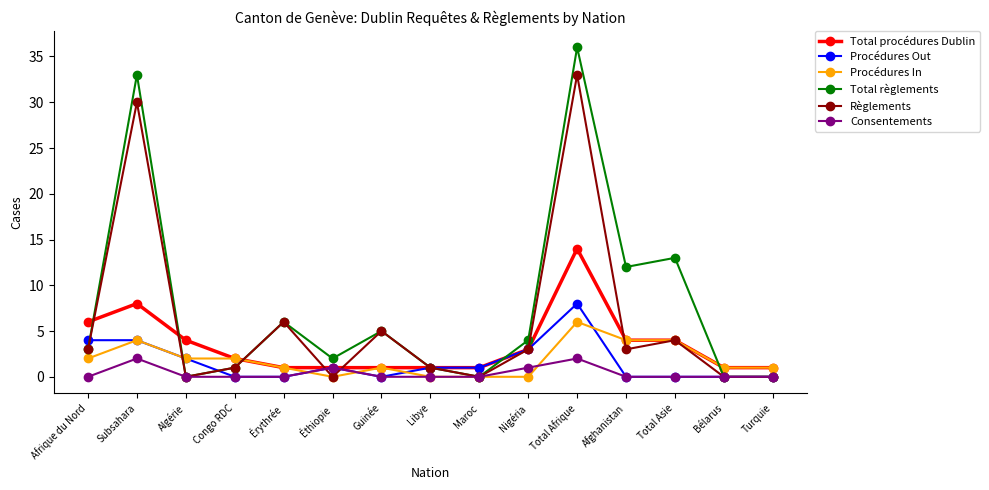

Rank the series by their maximum value, from lowest to highest.

Consentements, Procédures In, Procédures Out, Total procédures Dublin, Règlements, Total règlements